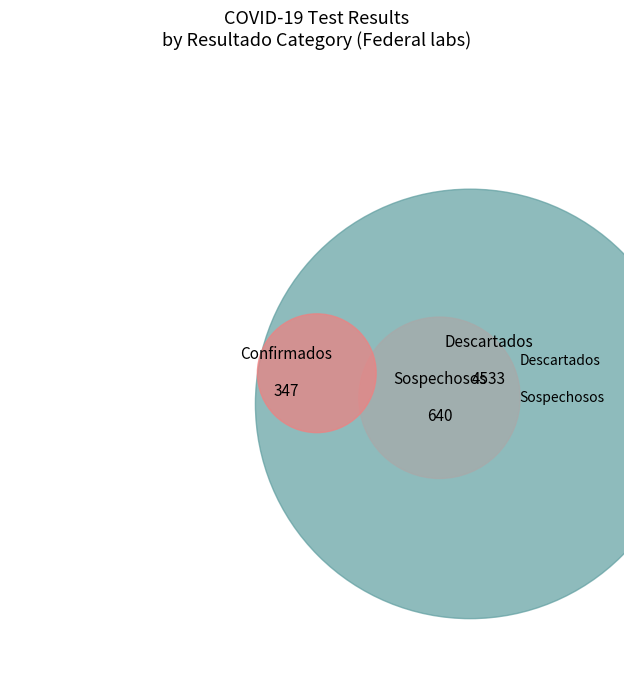

How many segments does this pie chart have?

3